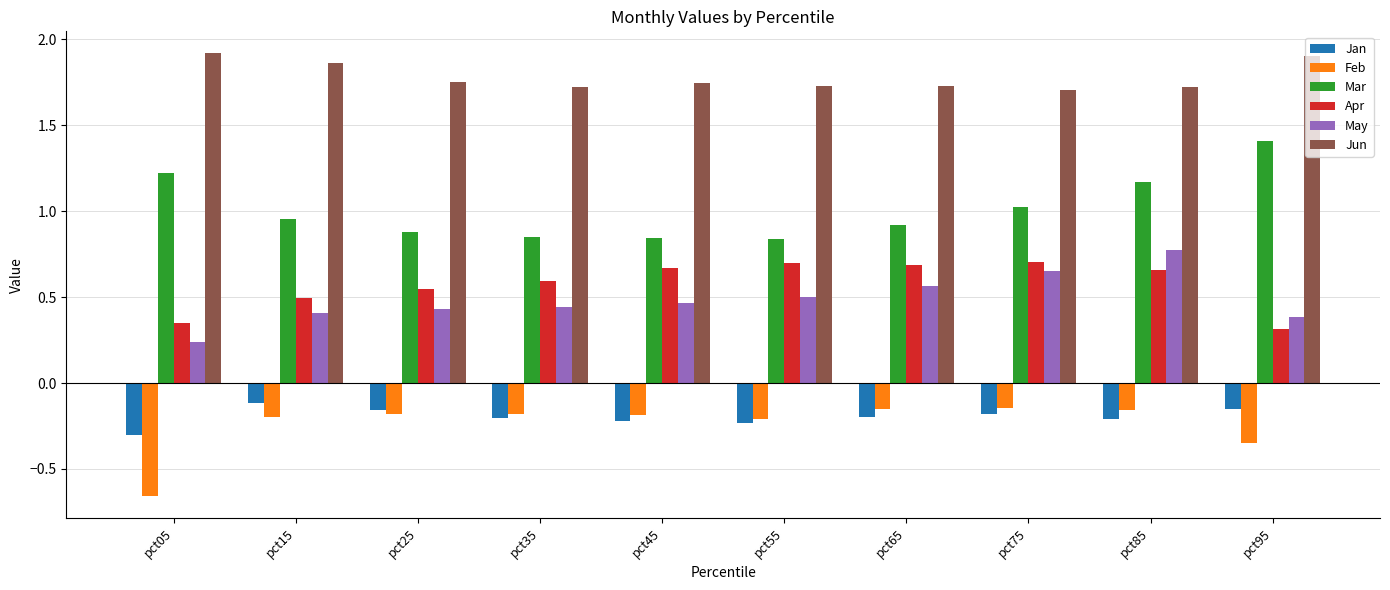

What is the spread (max minus min) of values at pct05?

2.6